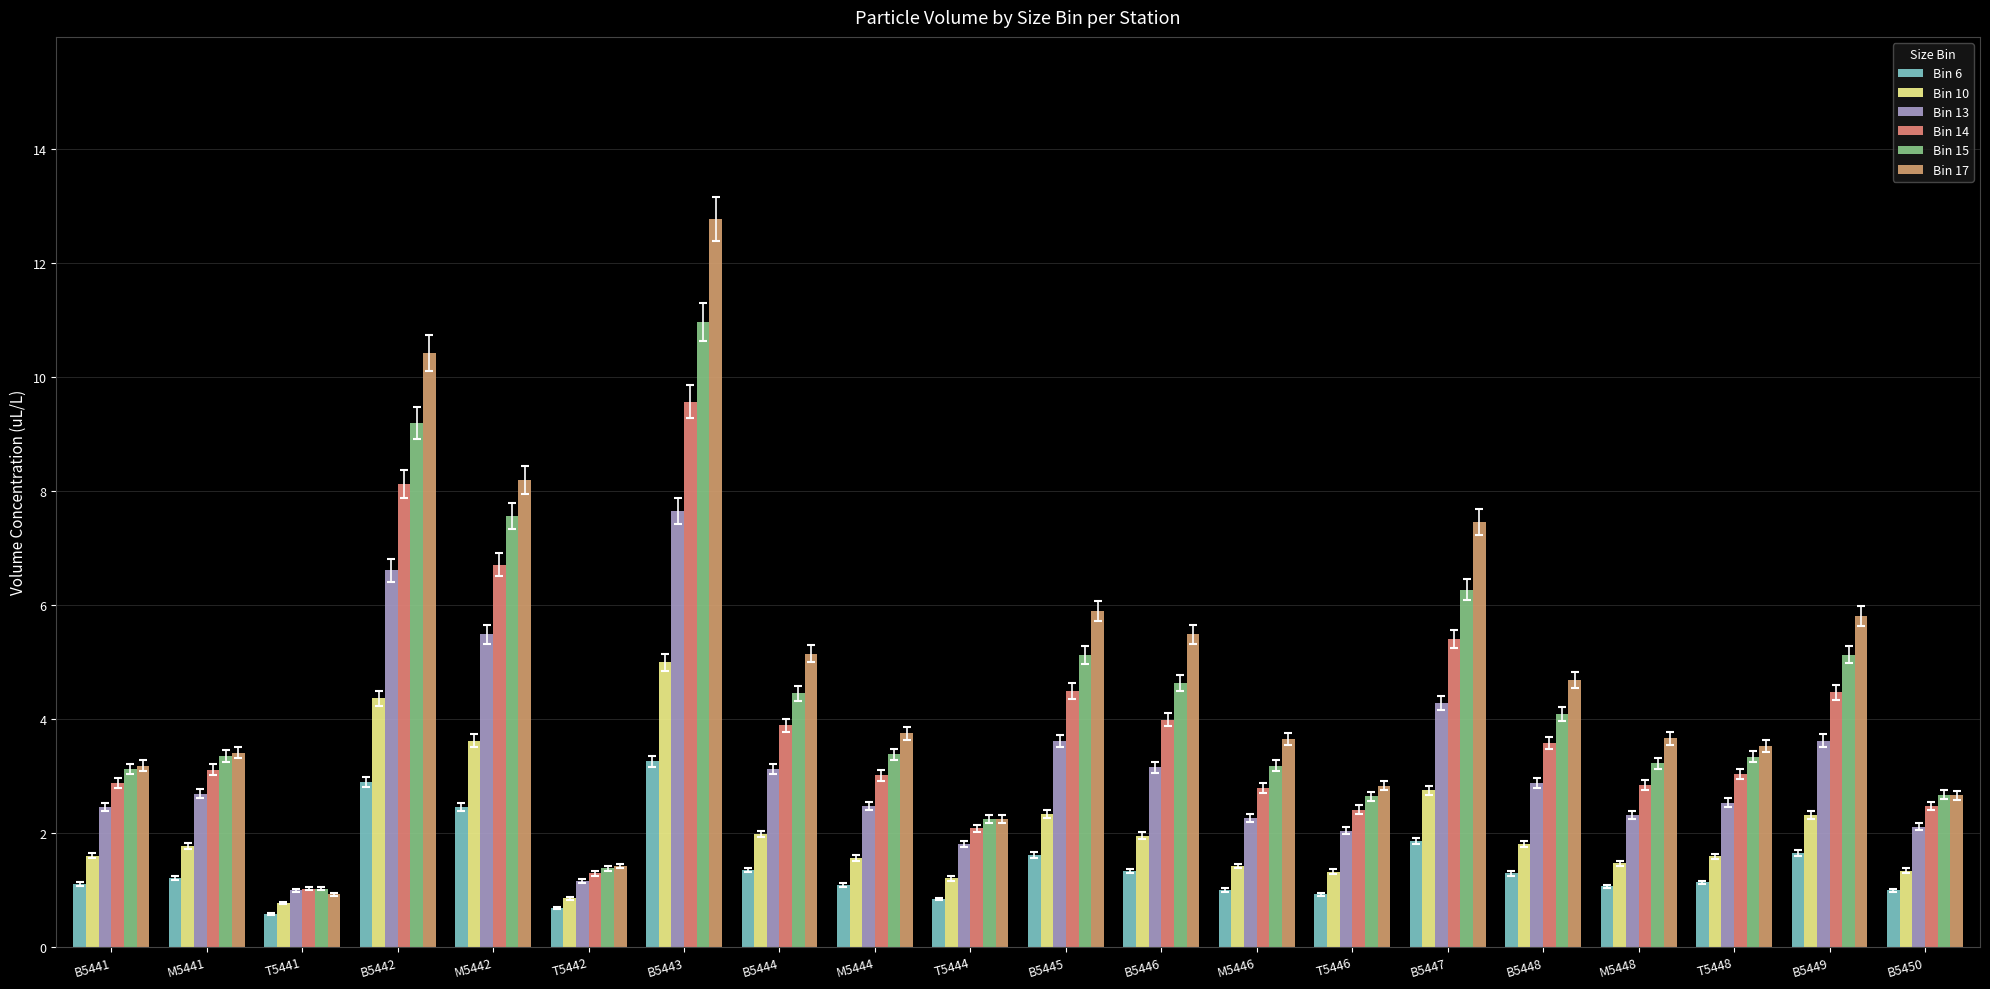

Read the Bin 13 value at M5446.

2.3